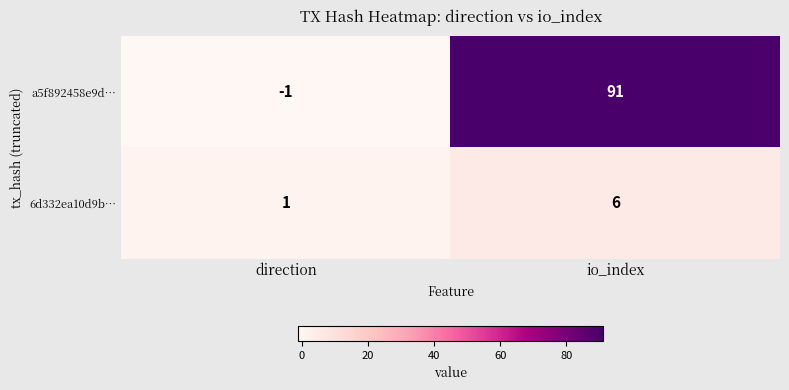

What is the sum of the 6d332ea10d9b… values at io_index and direction?

7